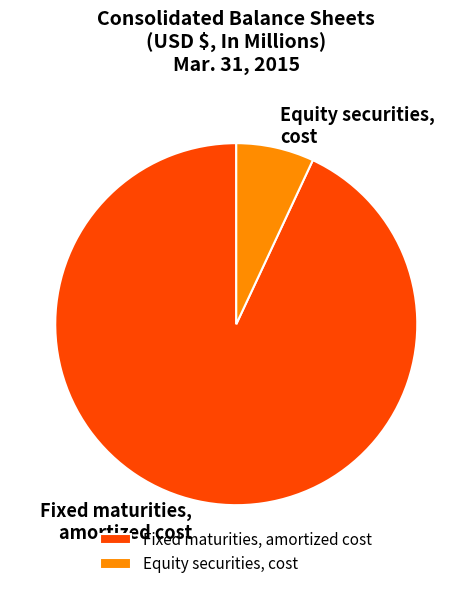

Which category has the biggest portion of the pie?

Fixed maturities, amortized cost